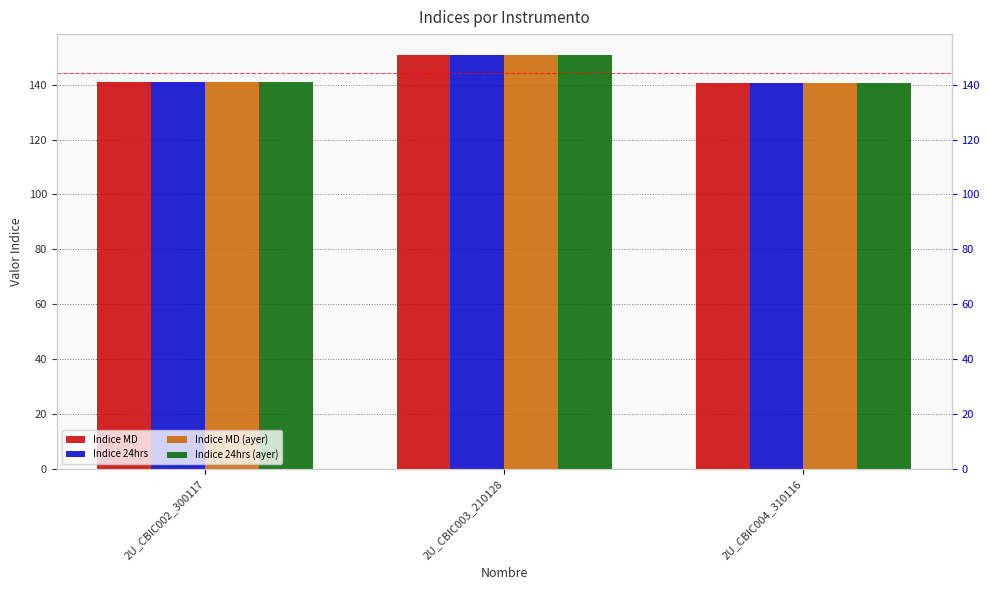

Which series has the widest spread of values?

Indice MD